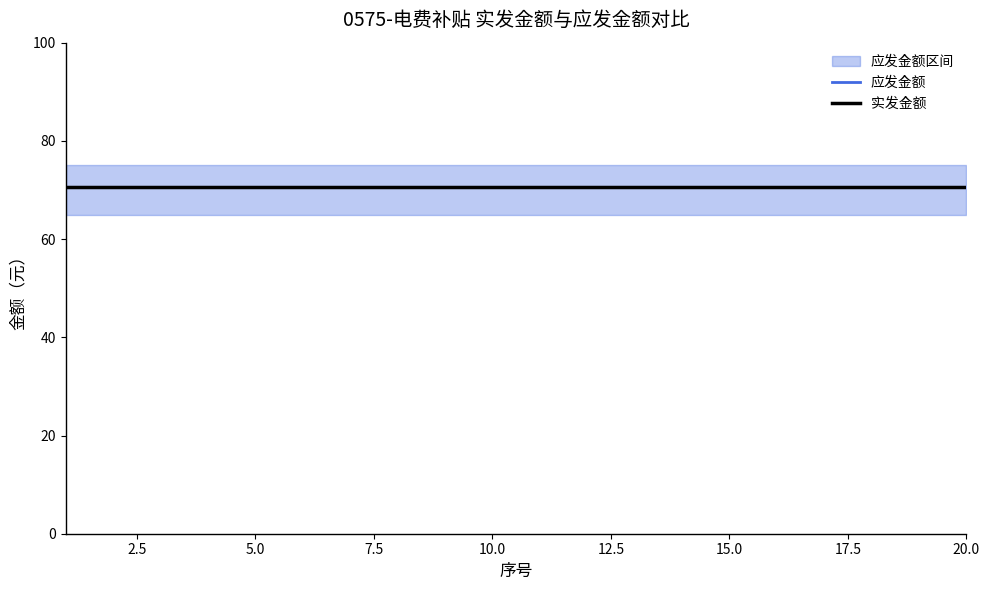

True or false: 应发金额 and 上限 intersect in this chart.

False